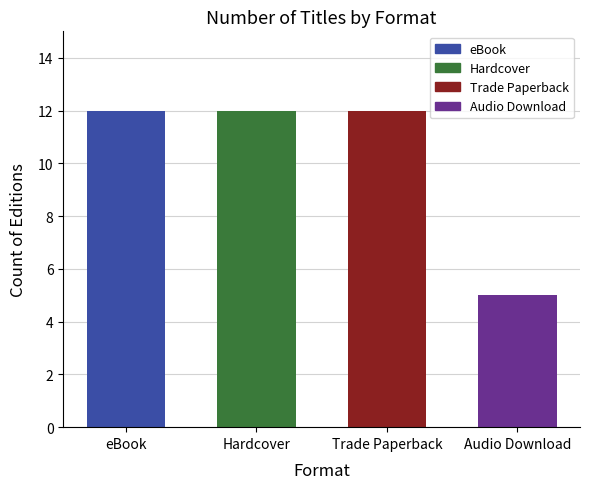

Reading left to right, transcribe all the data shown in this chart.

12	12	12	5